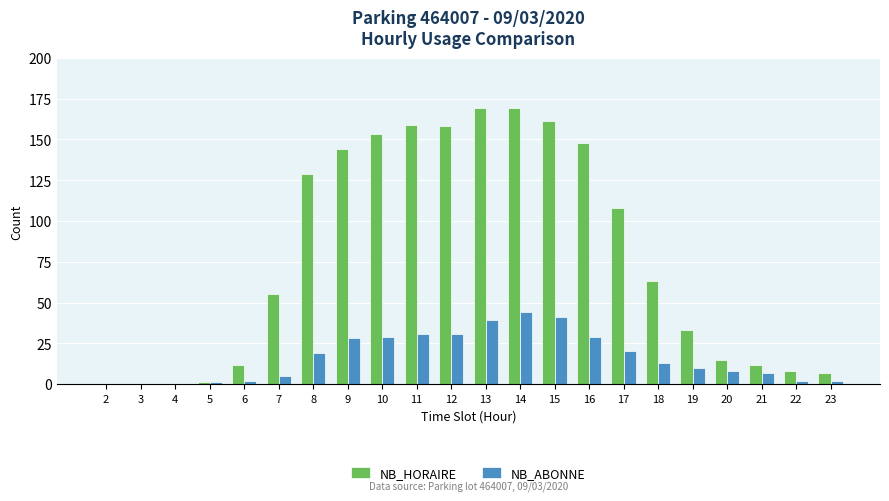

Reading left to right, what are all the values shown in this chart?

NB_HORAIRE: 0	0	0	1	12	55	129	144	153	159	158	169	169	161	148	108	63	33	15	12	8	7
NB_ABONNE: 0	0	0	1	2	5	19	28	29	31	31	39	44	41	29	20	13	10	8	7	2	2